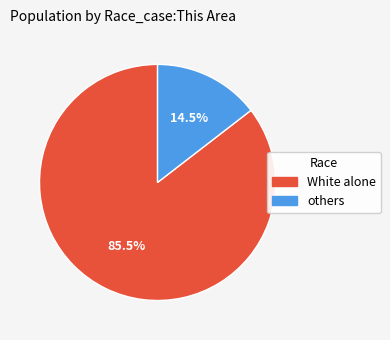

Is there any slice that represents more than half of the pie?

Yes